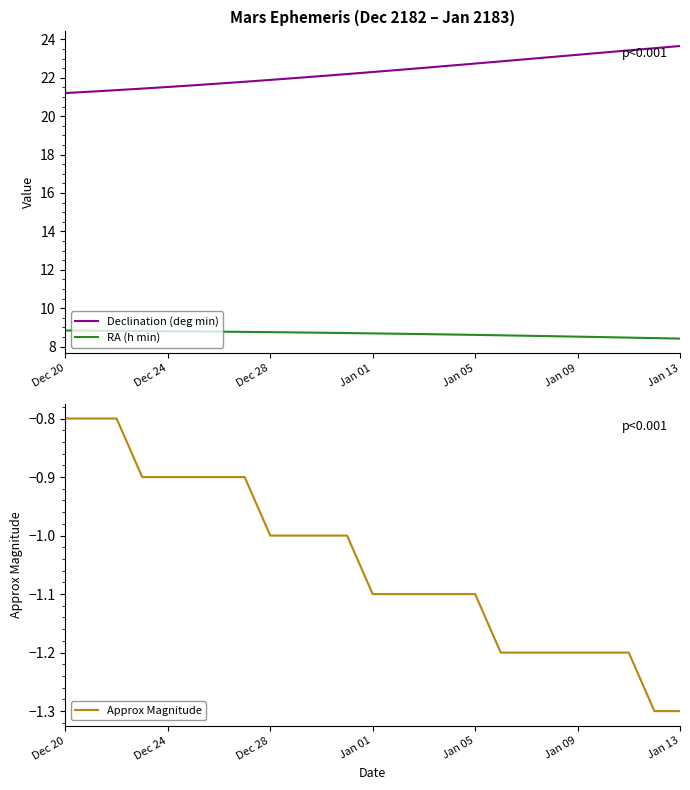

True or false: Declination (deg min) and RA (h min) cross at least once.

False